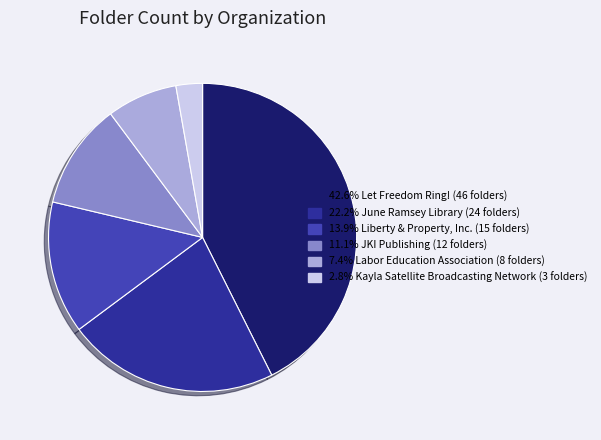

Do 13.9% Liberty & Property, Inc. (15 folders) and 11.1% JKI Publishing (12 folders) together represent more than half of the pie?

No